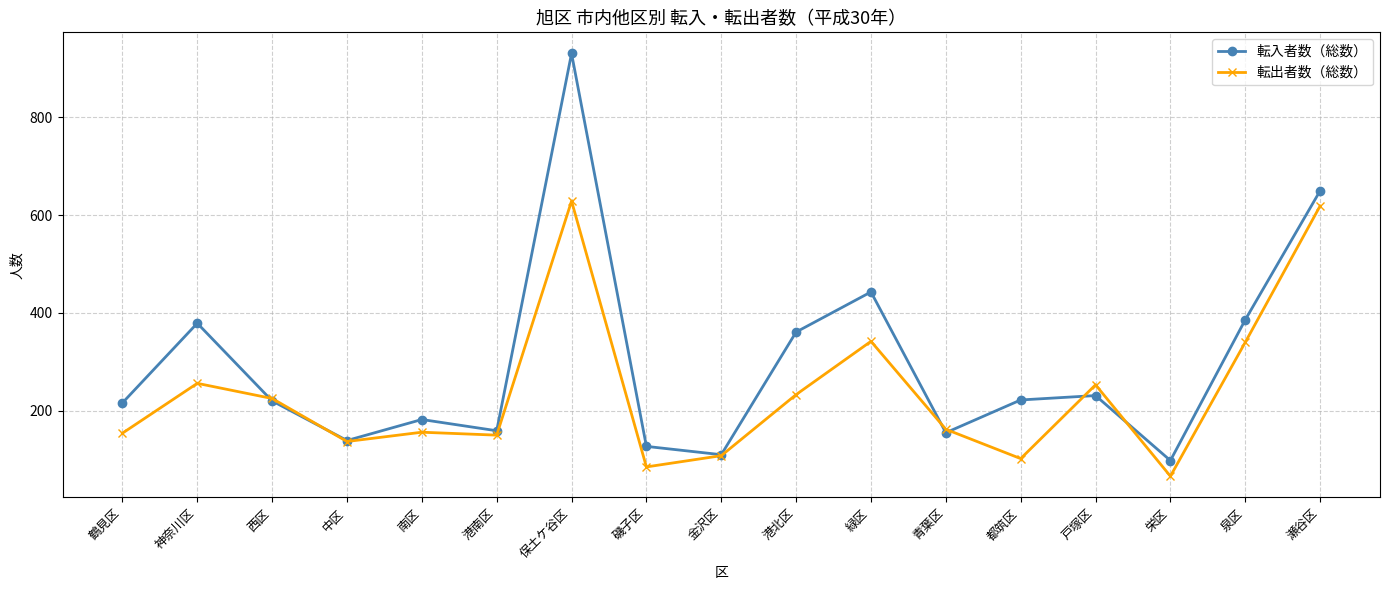

The 転入者数（総数） series shows 157 at 金沢区. True or false?

False